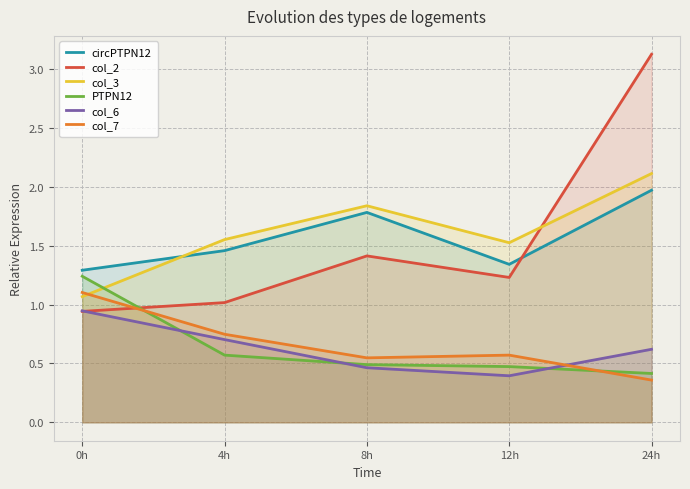

Reading right to left, list all the values displayed in this chart.

circPTPN12: 24h=2.0	12h=1.3	8h=1.8	4h=1.5	0h=1.3
col_2: 24h=3.1	12h=1.2	8h=1.4	4h=1.0	0h=0.9
col_3: 24h=2.1	12h=1.5	8h=1.8	4h=1.6	0h=1.1
PTPN12: 24h=0.4	12h=0.5	8h=0.5	4h=0.6	0h=1.2
col_6: 24h=0.6	12h=0.4	8h=0.5	4h=0.7	0h=0.9
col_7: 24h=0.4	12h=0.6	8h=0.5	4h=0.7	0h=1.1